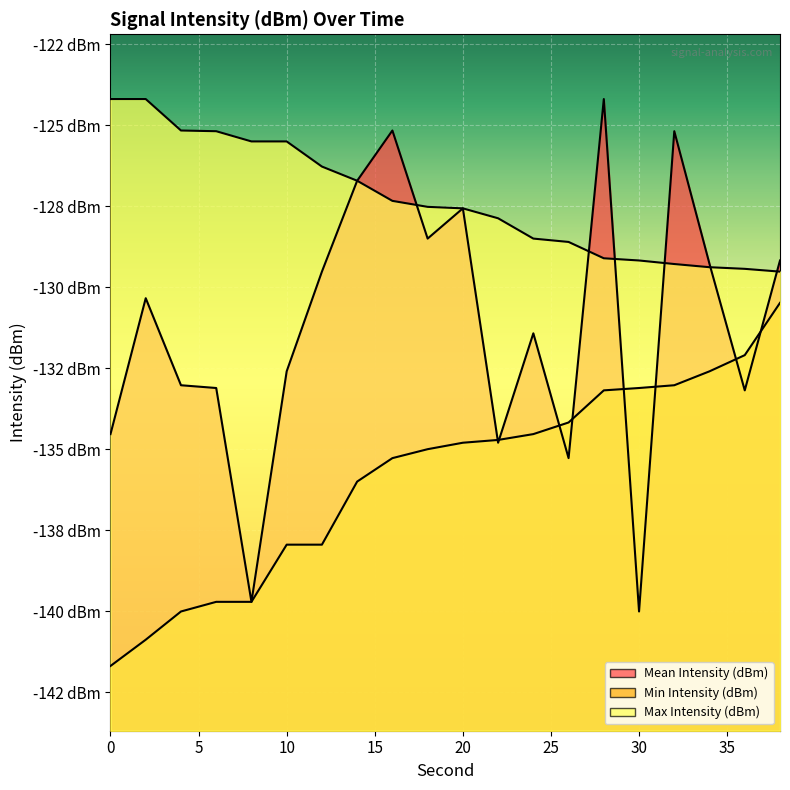

The Min Intensity (dBm) series shows -79.2 at 32. True or false?

False